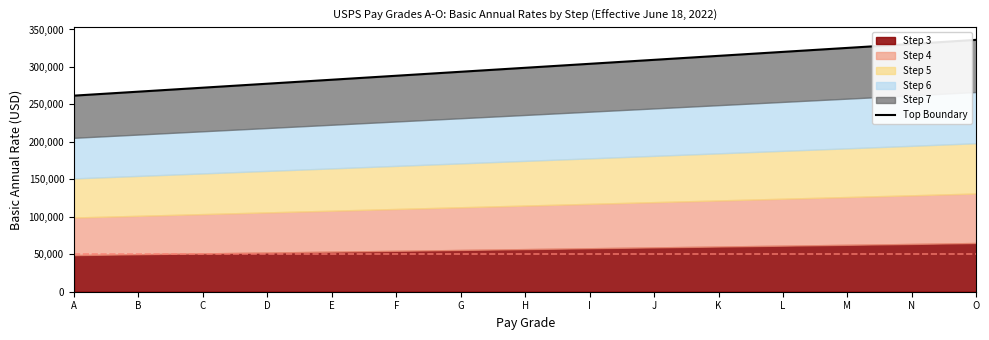

What is the change in value from F to L?

+31860